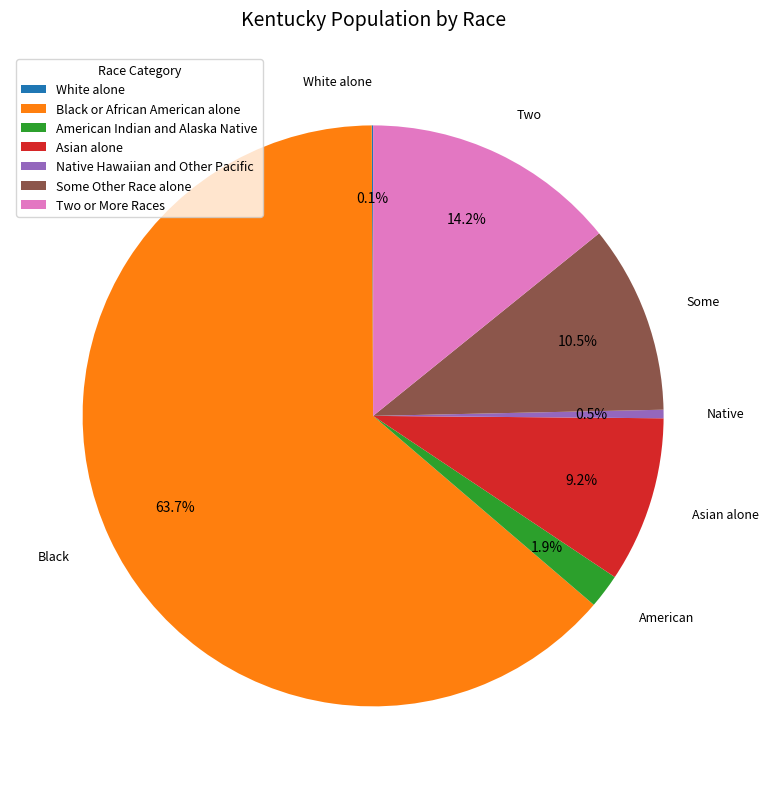

To the nearest percent, what is the combined percentage of American Indian and Alaska Native and Native Hawaiian and Other Pacific?

2%